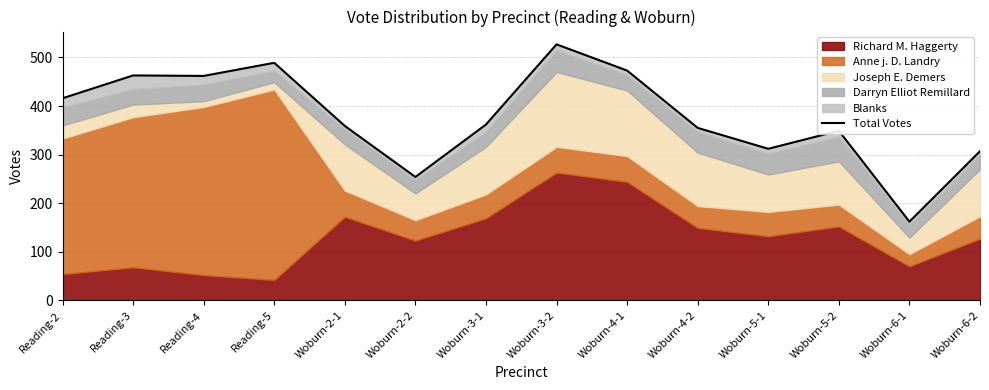

List the labels in order of value, largest first.

Woburn-3-2, Reading-5, Woburn-4-1, Reading-3, Reading-4, Reading-2, Woburn-3-1, Woburn-2-1, Woburn-4-2, Woburn-5-2, Woburn-5-1, Woburn-6-2, Woburn-2-2, Woburn-6-1